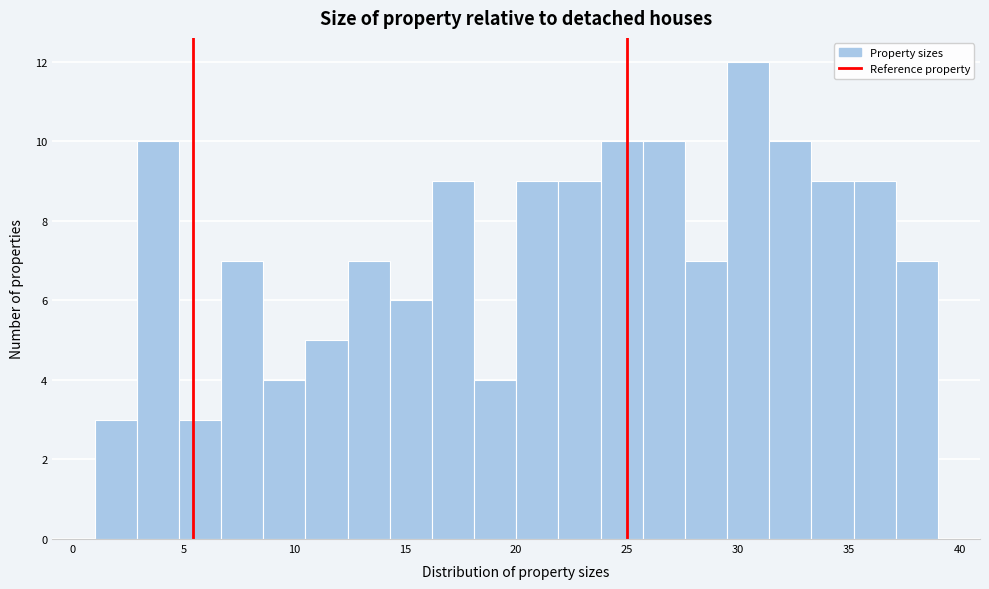

Read against the x-axis, roughly where is the centre of the tallest bar?

30.5